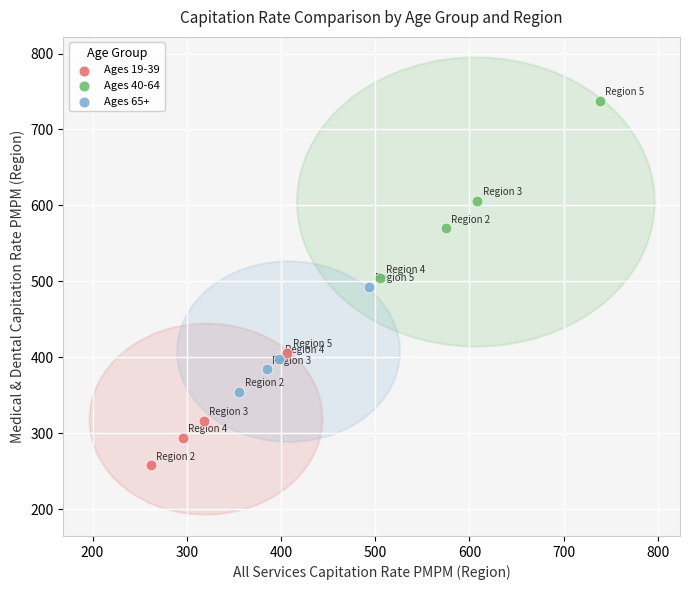

Which series has the largest Y range (max minus min)?

Ages 40-64